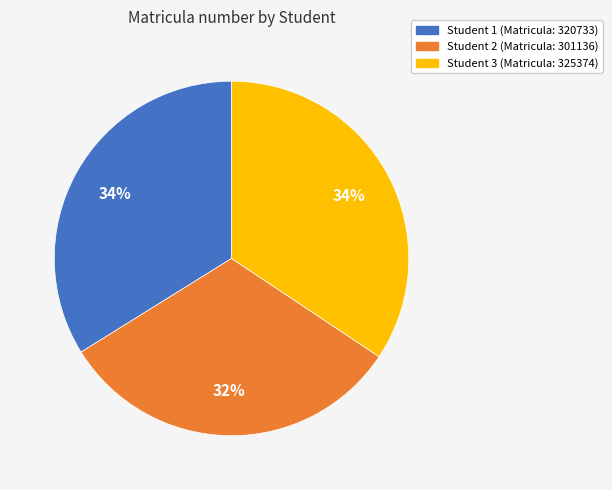

To the nearest percent, what is the average slice percentage?

33%